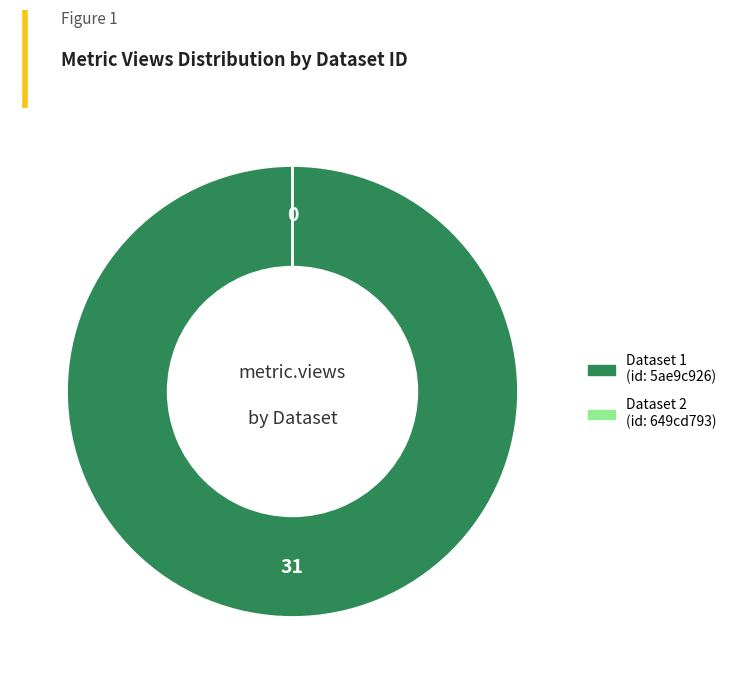

To the nearest percent, what is the difference between the 649cd793078190ea9b2176fd and 5ae9c926c8d8c9146d44cc6c slice percentages?

100%